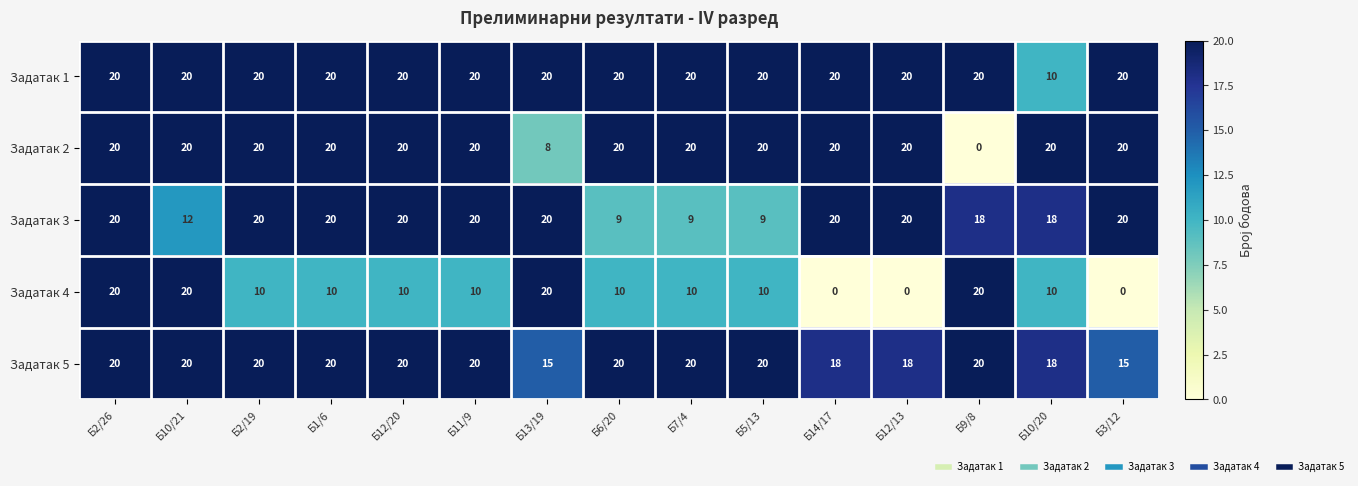

At which category is the sum across all series the highest?

Б2/26